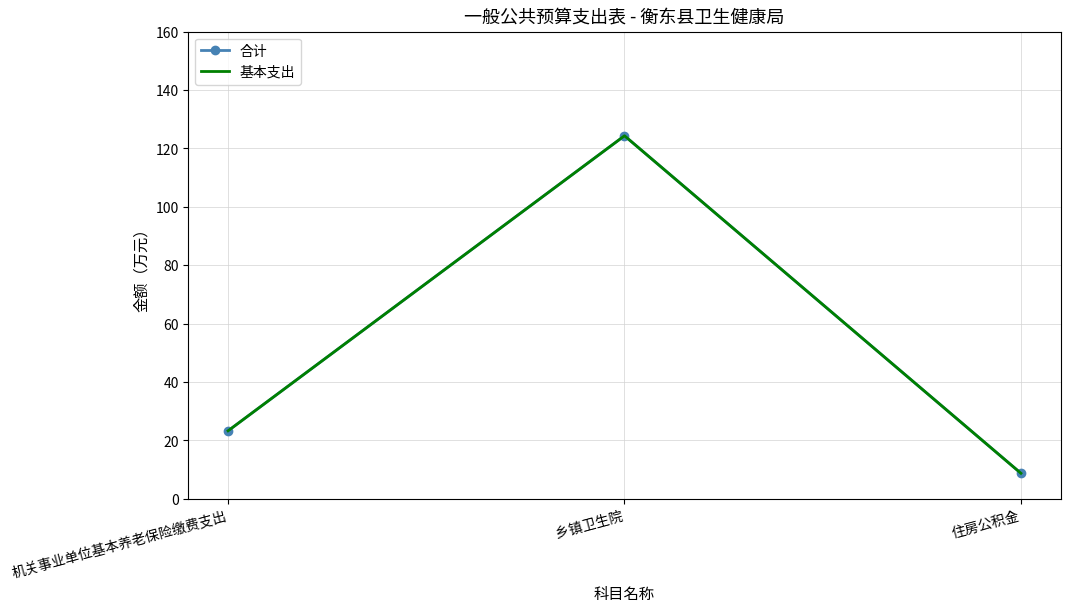

Which category has the highest value across all series?

乡镇卫生院